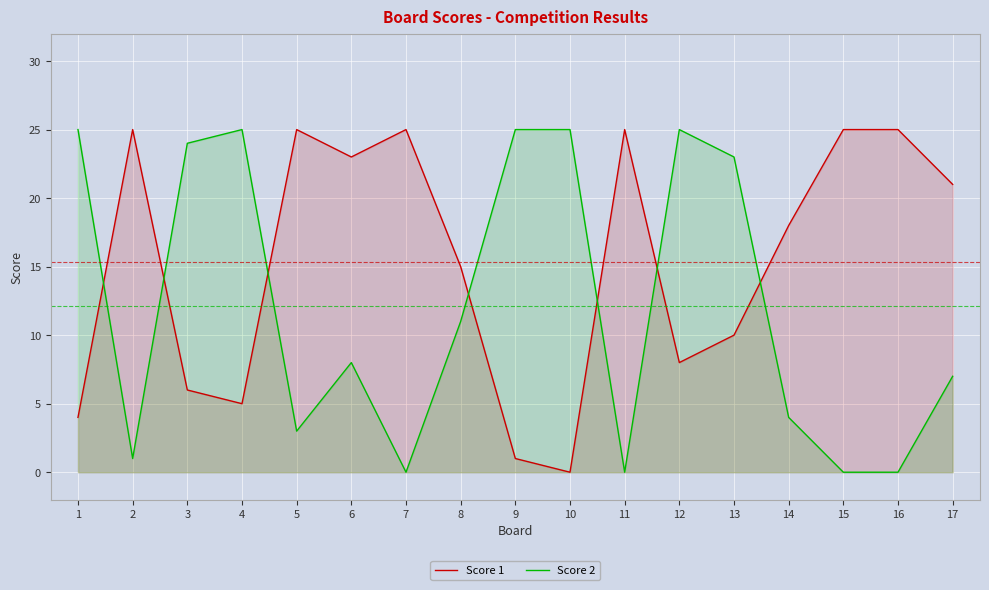

The Score 1 series shows 6 at 3. True or false?

True